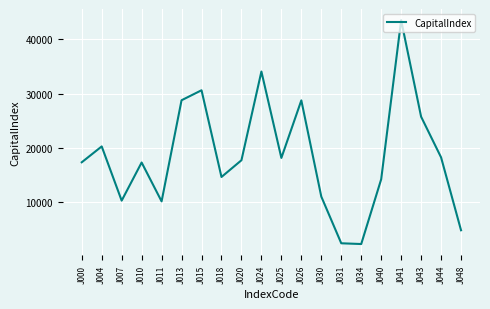

Between J000 and J015, which is larger?

J015